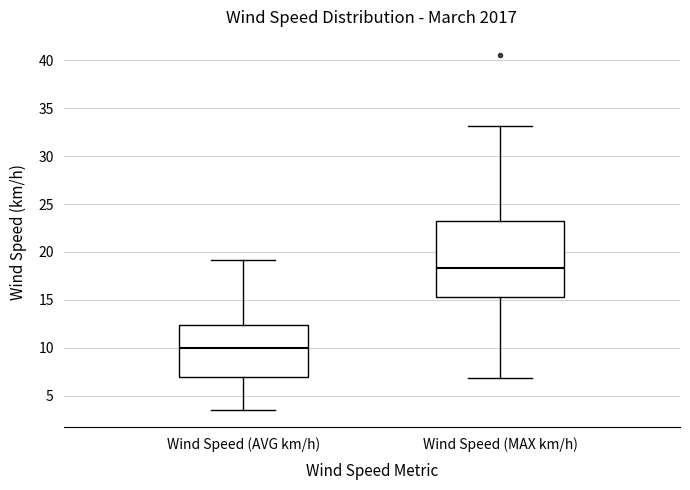

Which box's median line is the highest?

Wind Speed (MAX km/h)